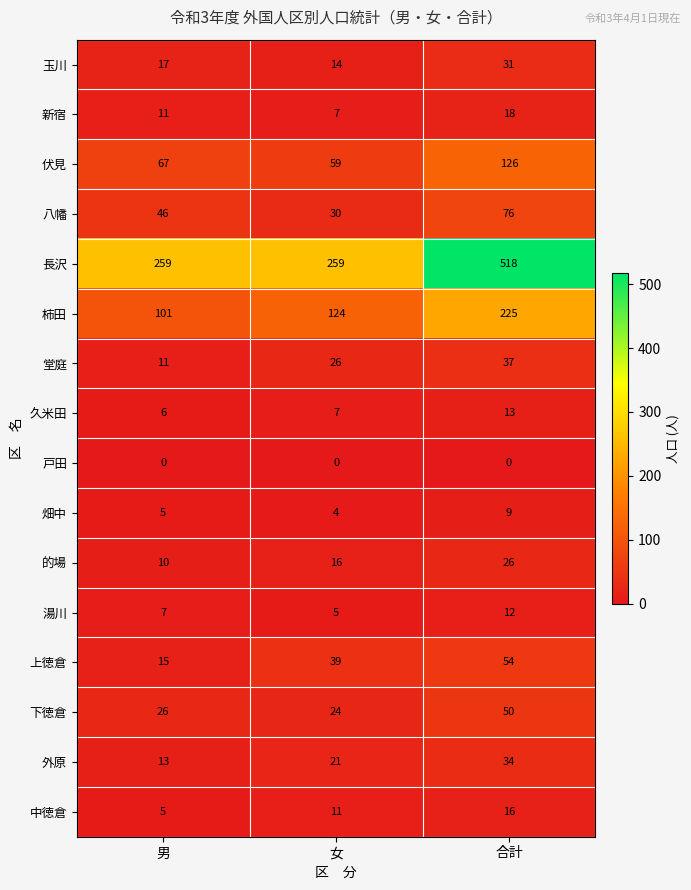

List the series in order of their peak value, highest first.

長沢, 柿田, 伏見, 八幡, 上徳倉, 下徳倉, 堂庭, 外原, 玉川, 的場, 新宿, 中徳倉, 久米田, 湯川, 畑中, 戸田